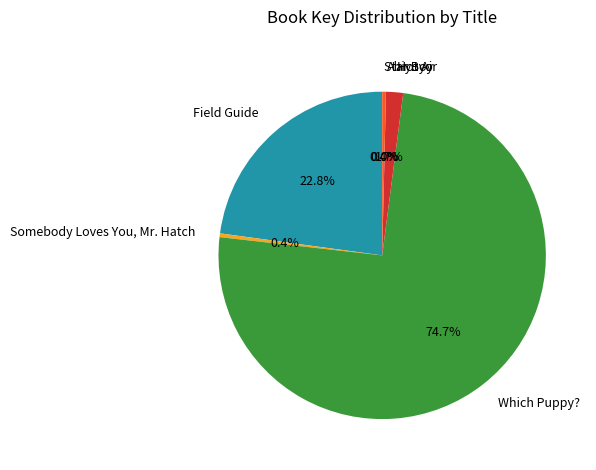

Is there any slice that represents more than half of the pie?

Yes